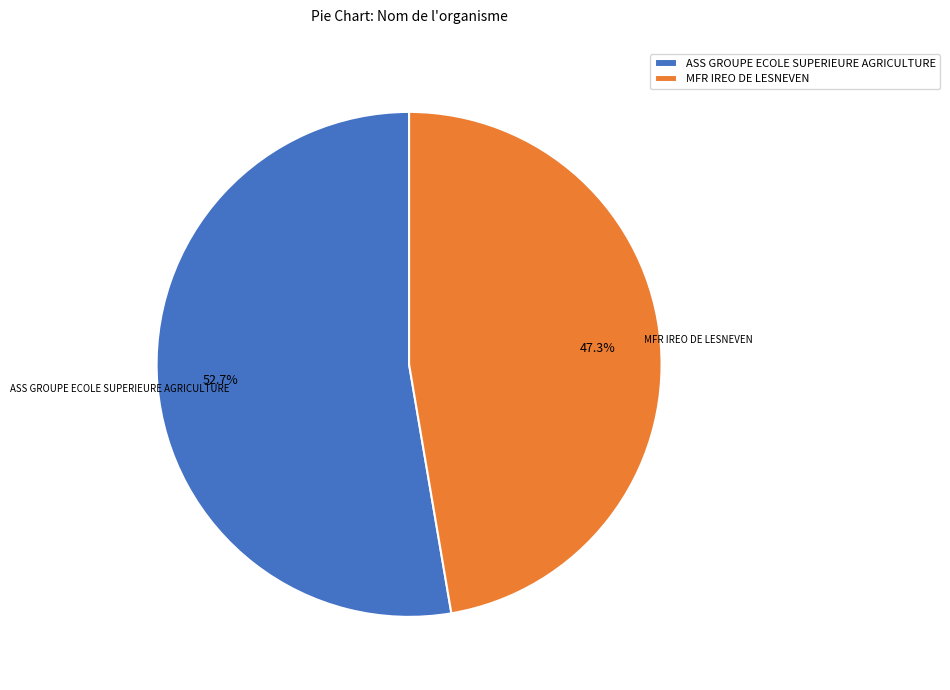

Does ASS GROUPE ECOLE SUPERIEURE AGRICULTURE represent more than half of the total?

Yes